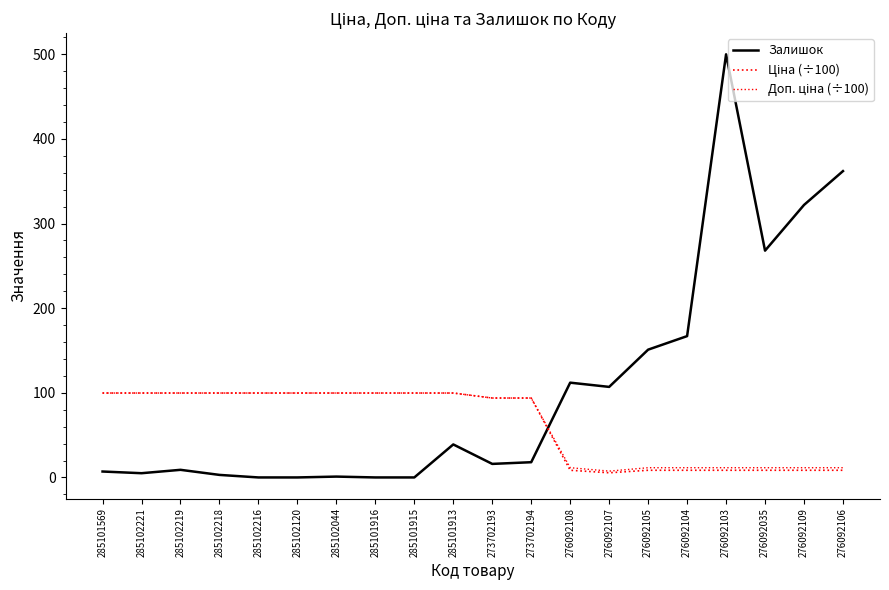

At which category does the chart reach its peak across all series?

276092103